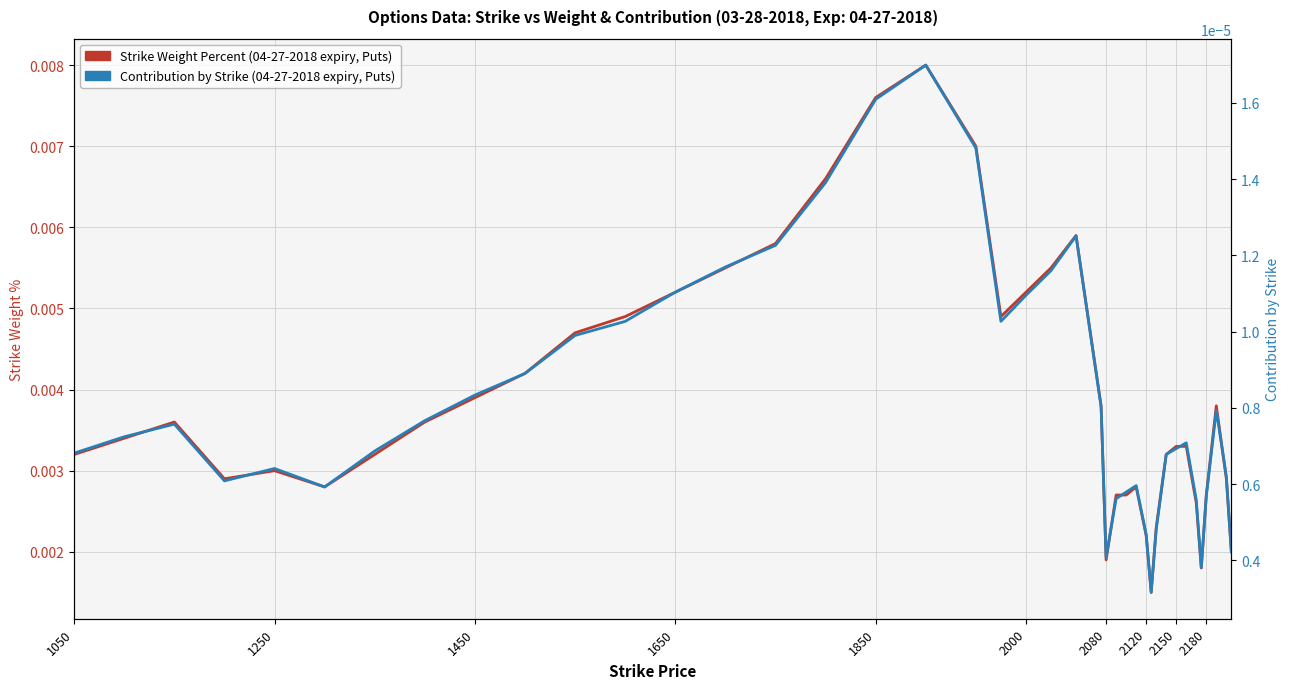

Count the Contribution by Strike (04-27-2018 expiry, Puts) values in the range 0 to 1.

40